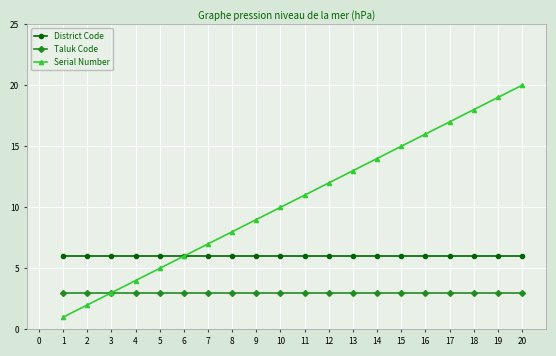

Which series changed the most between 3 and 6?

Serial Number